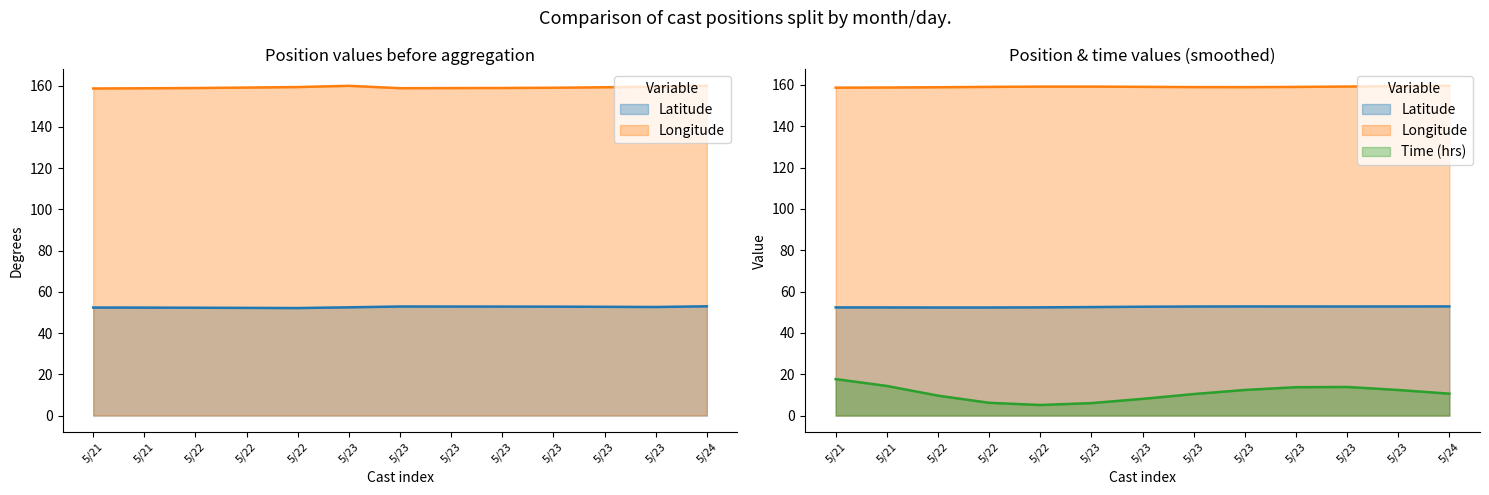

What is the sum of all Longitude values?

2067.9